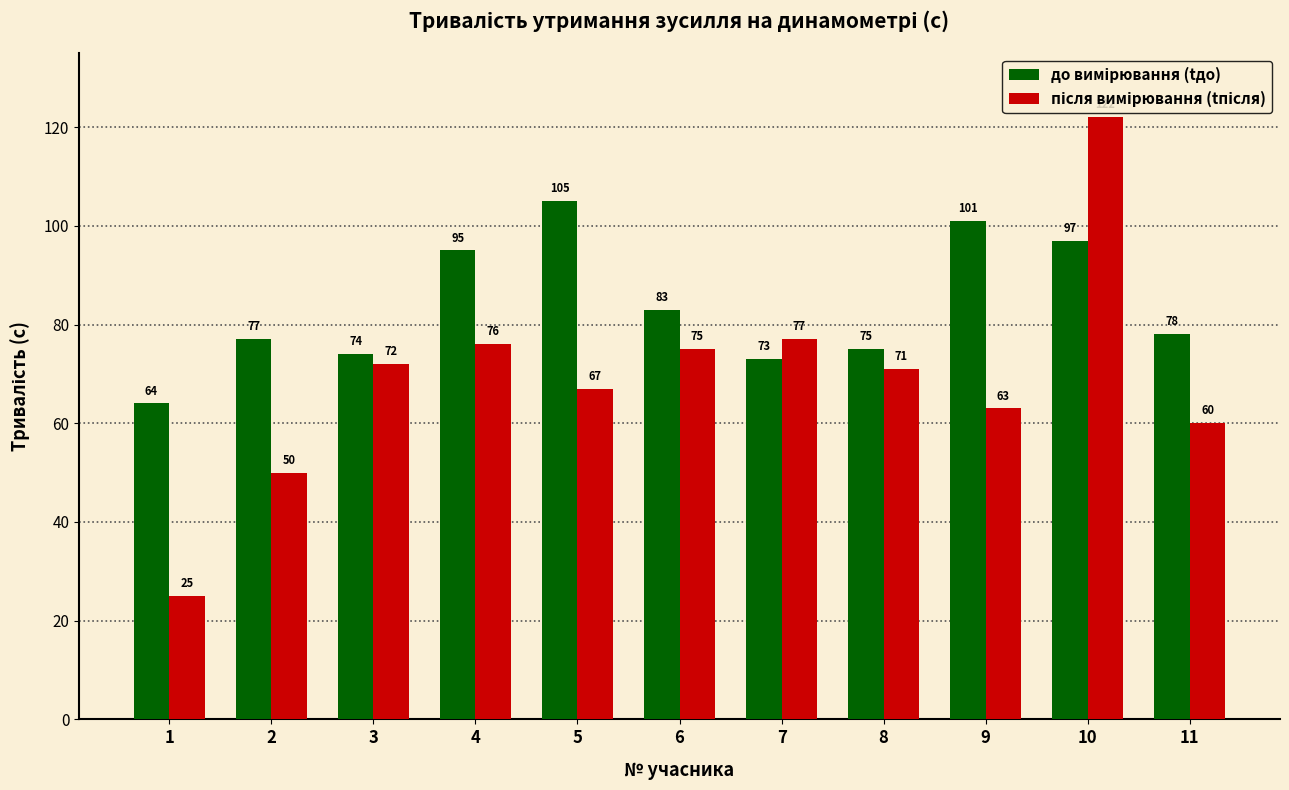

What is the smallest value displayed?

25